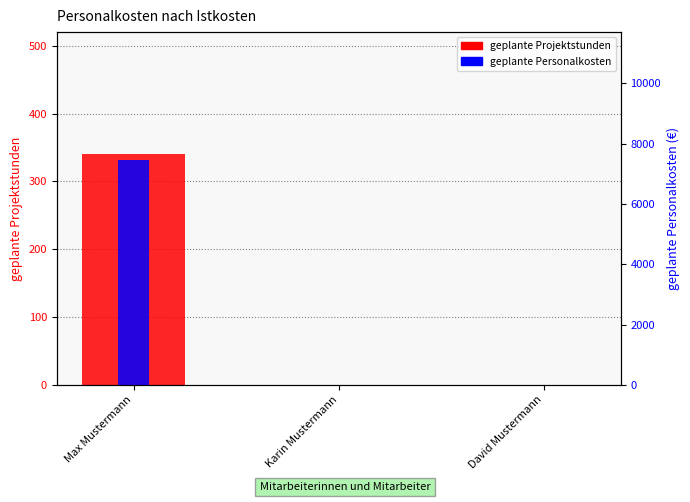

What are all the series names shown in the legend?

geplante Projektstunden, geplante Personalkosten